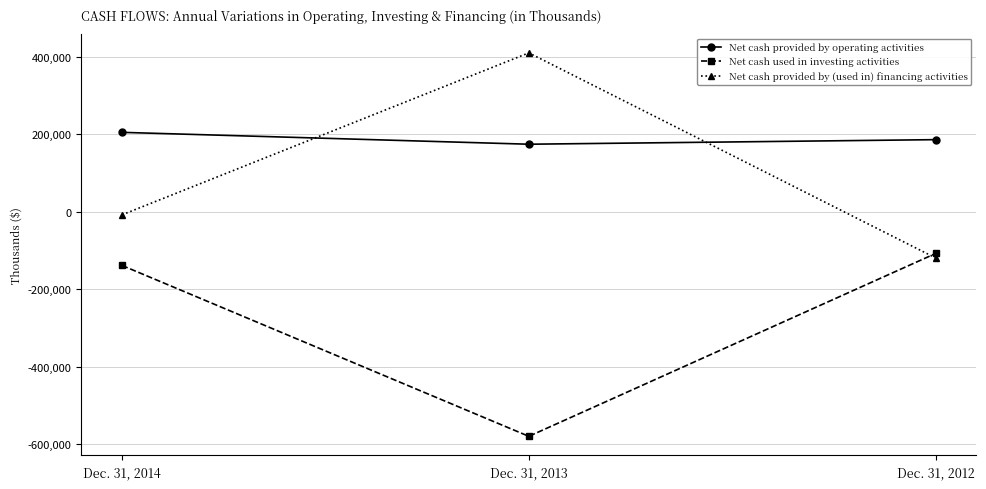

What are all the series names shown in the legend?

Net cash provided by operating activities, Net cash used in investing activities, Net cash provided by (used in) financing activities